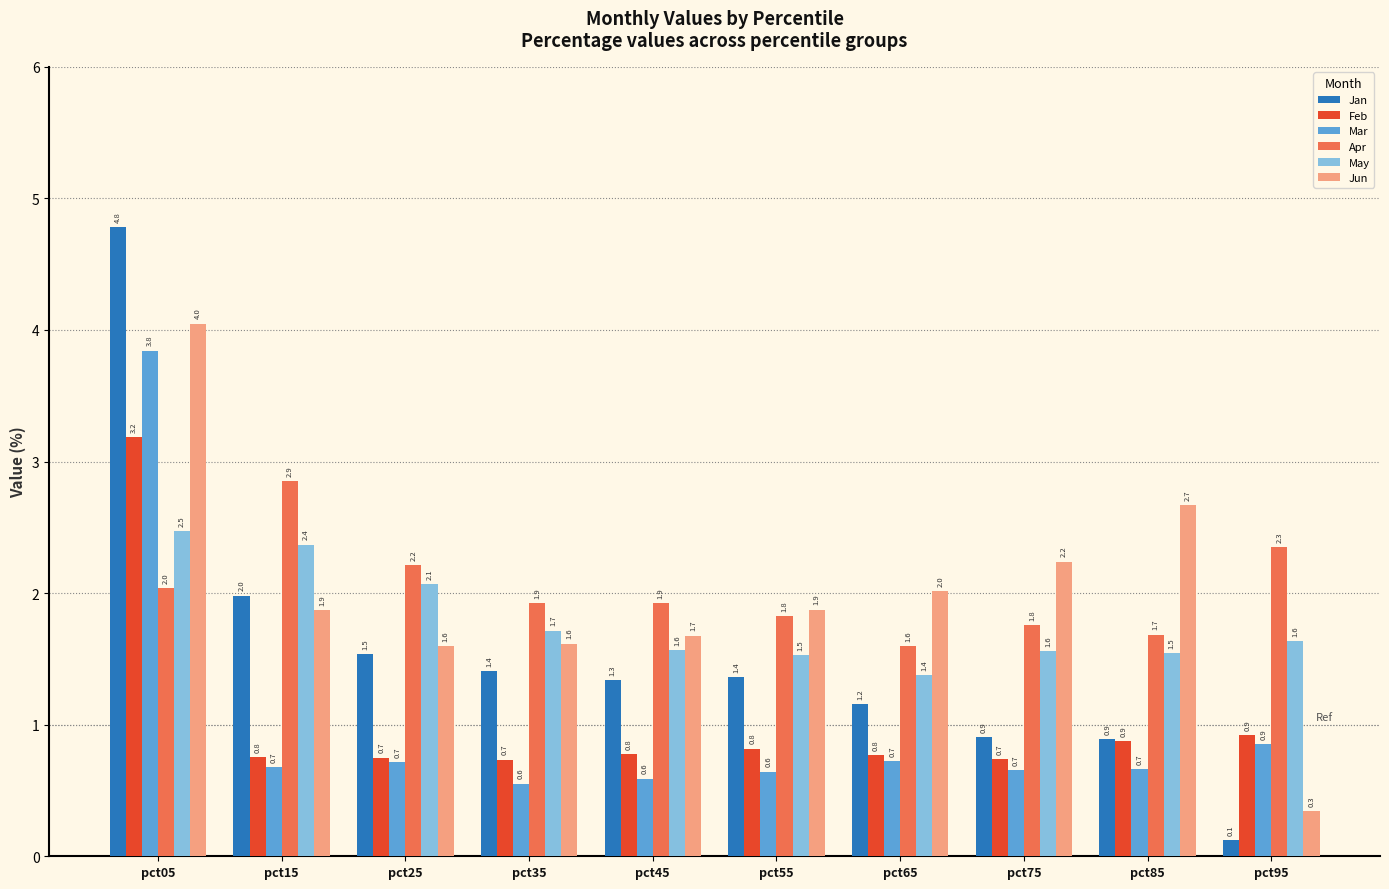

How many groups of bars are there?

10